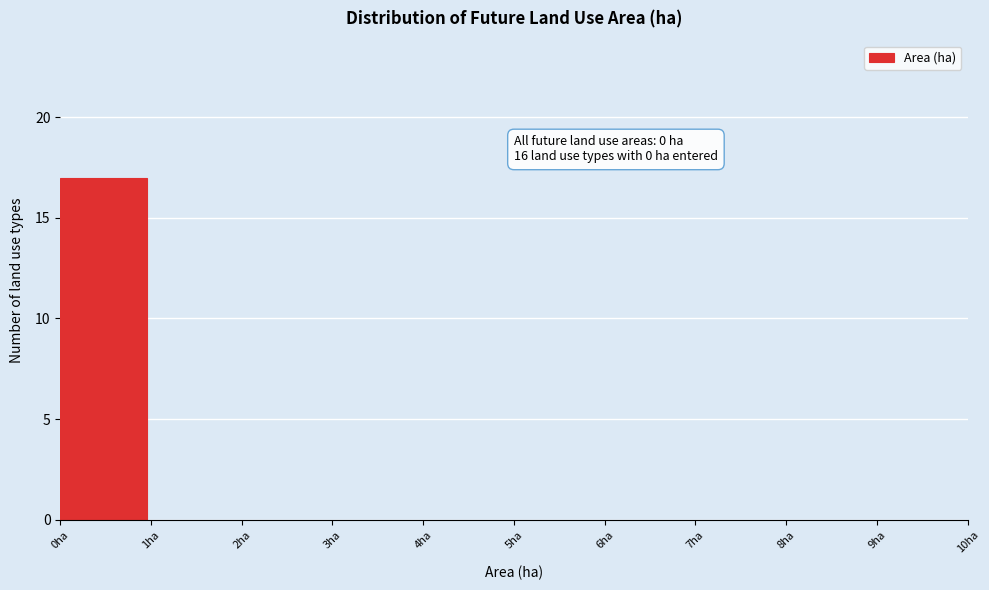

Over which range of the x-axis is the bar tallest?

0 to 1